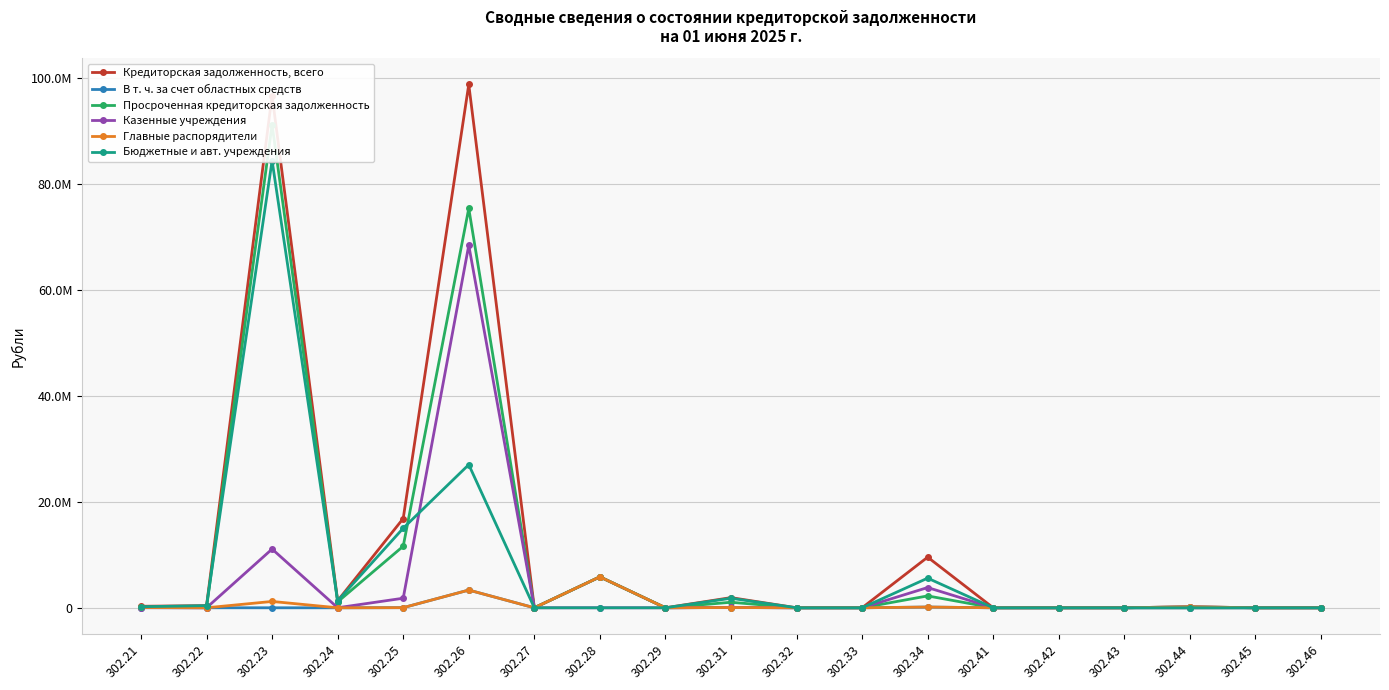

What is the difference between the maximum and second lowest values in the Бюджетные и авт. учреждения series?

84480273.3